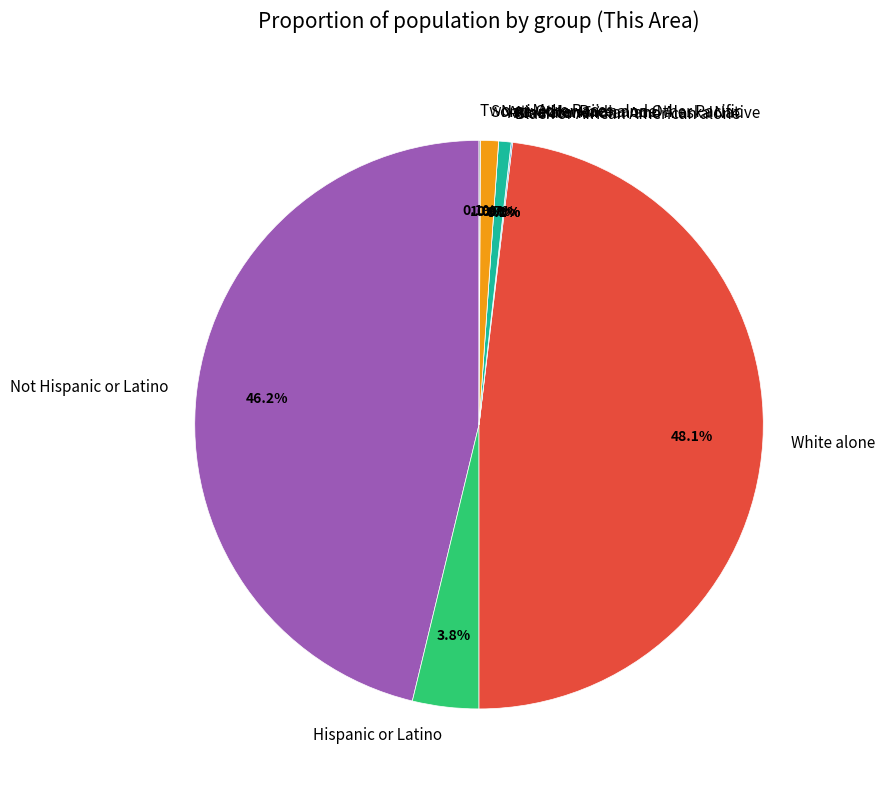

What is the change in value from White alone to Some Other Race alone?

-600